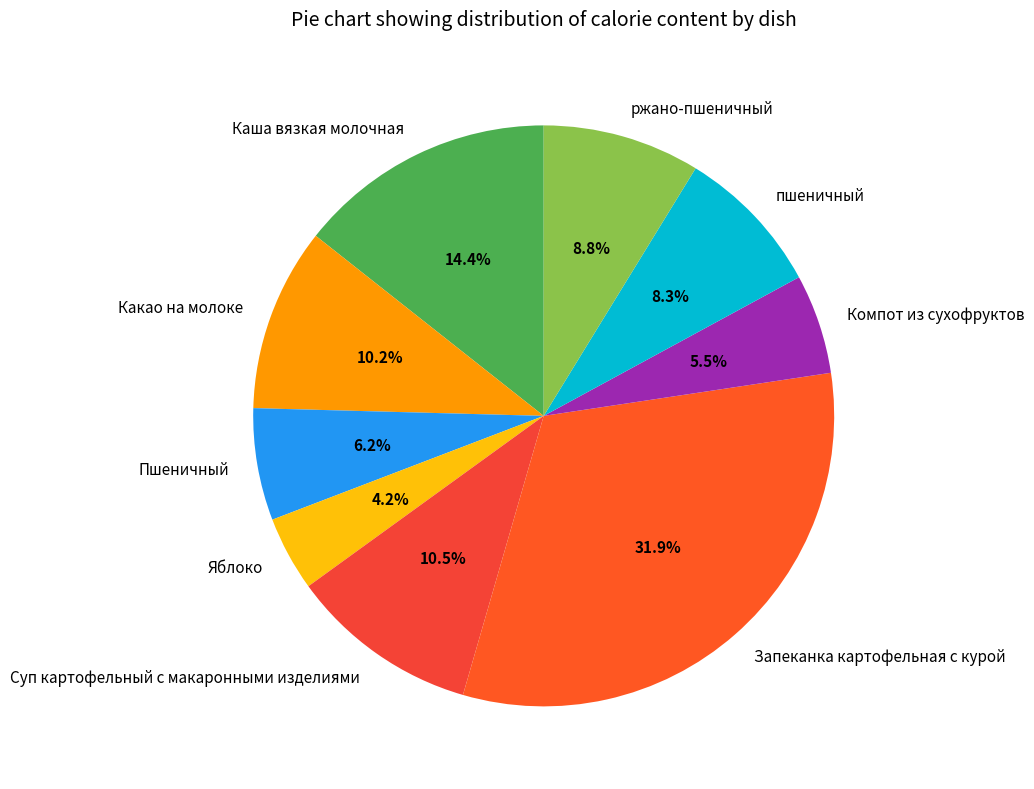

Is there a majority slice in this chart?

No